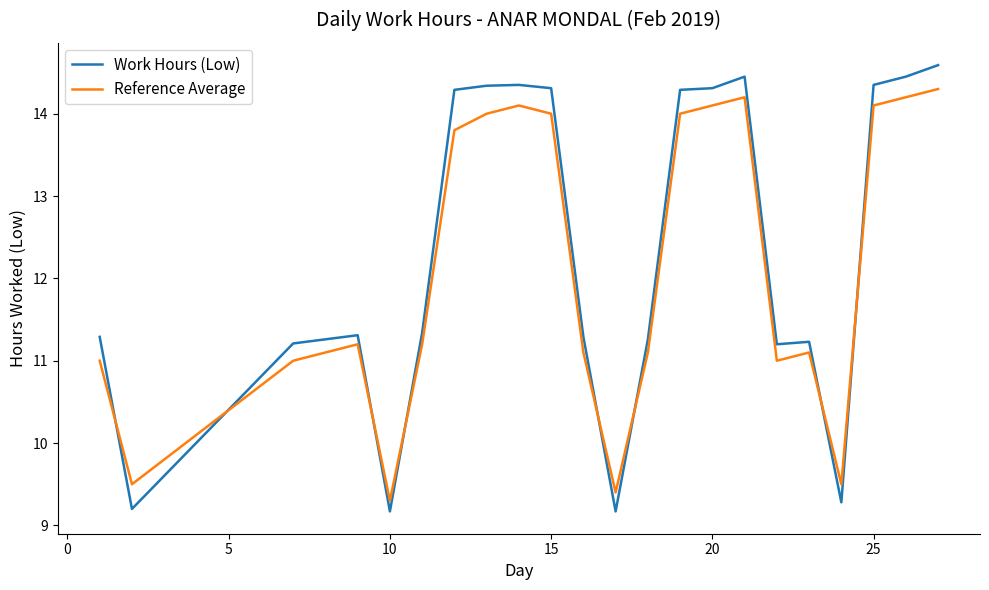

Rank the series by their maximum value, from highest to lowest.

Work Hours (Low), Reference Average